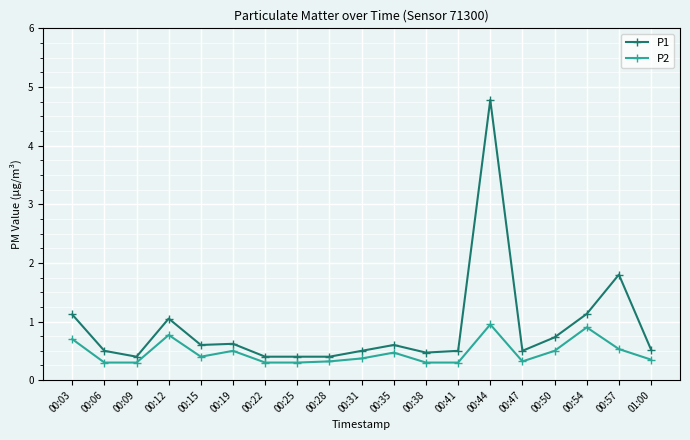

Read the P2 value at 00:28.

0.3